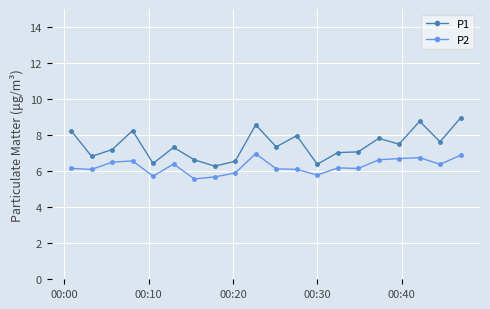

Which series has the widest spread of values?

P1